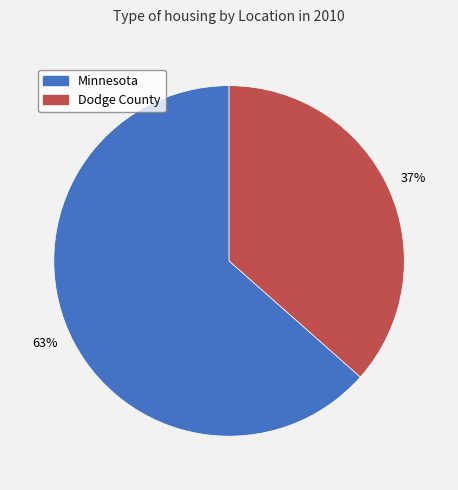

To the nearest percent, what portion does Dodge County represent?

37%